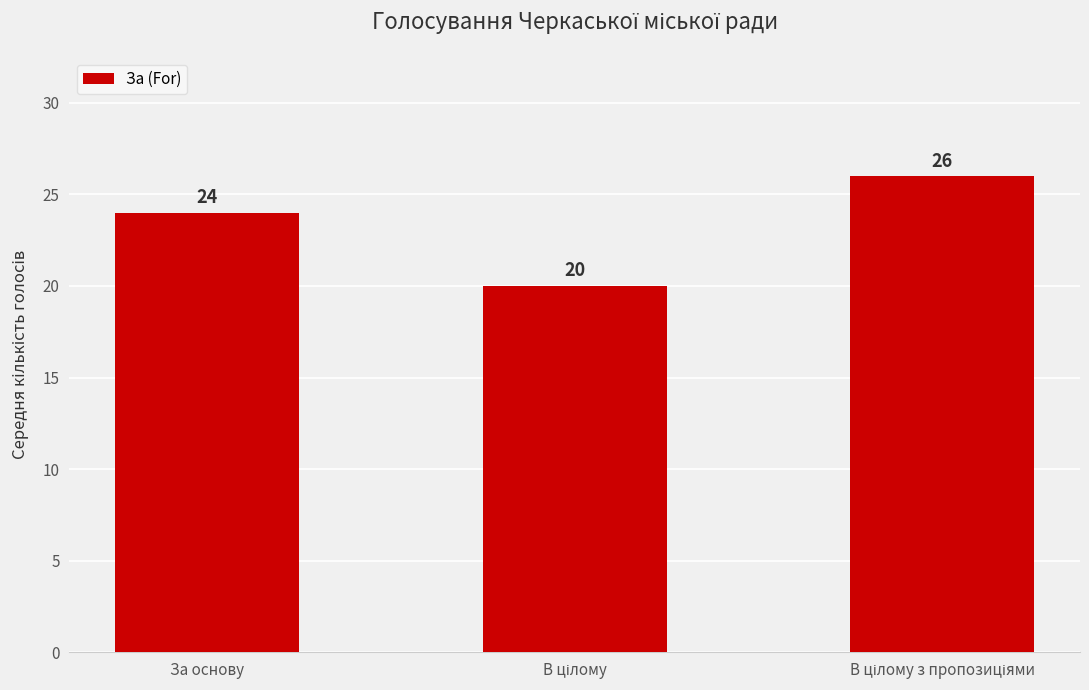

The value at За основу is 24. True or false?

True